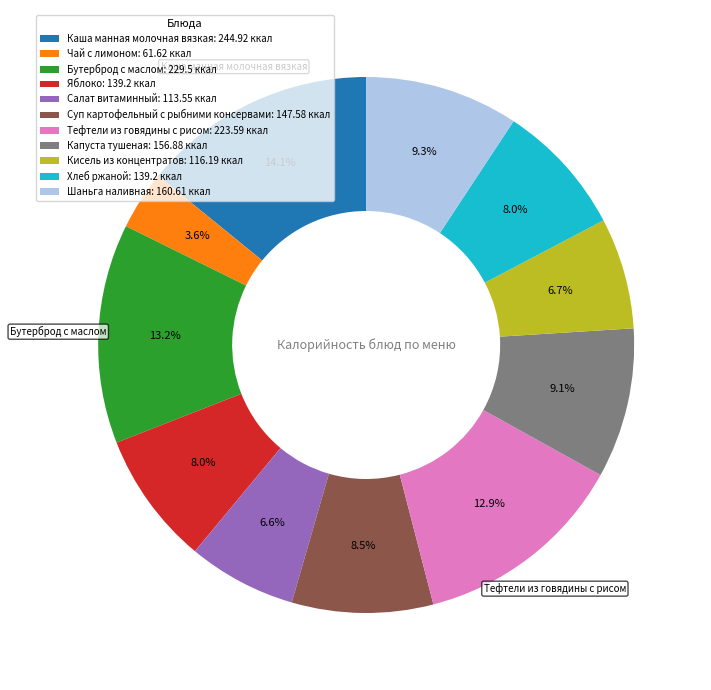

Which slice is the largest?

Каша манная молочная вязкая